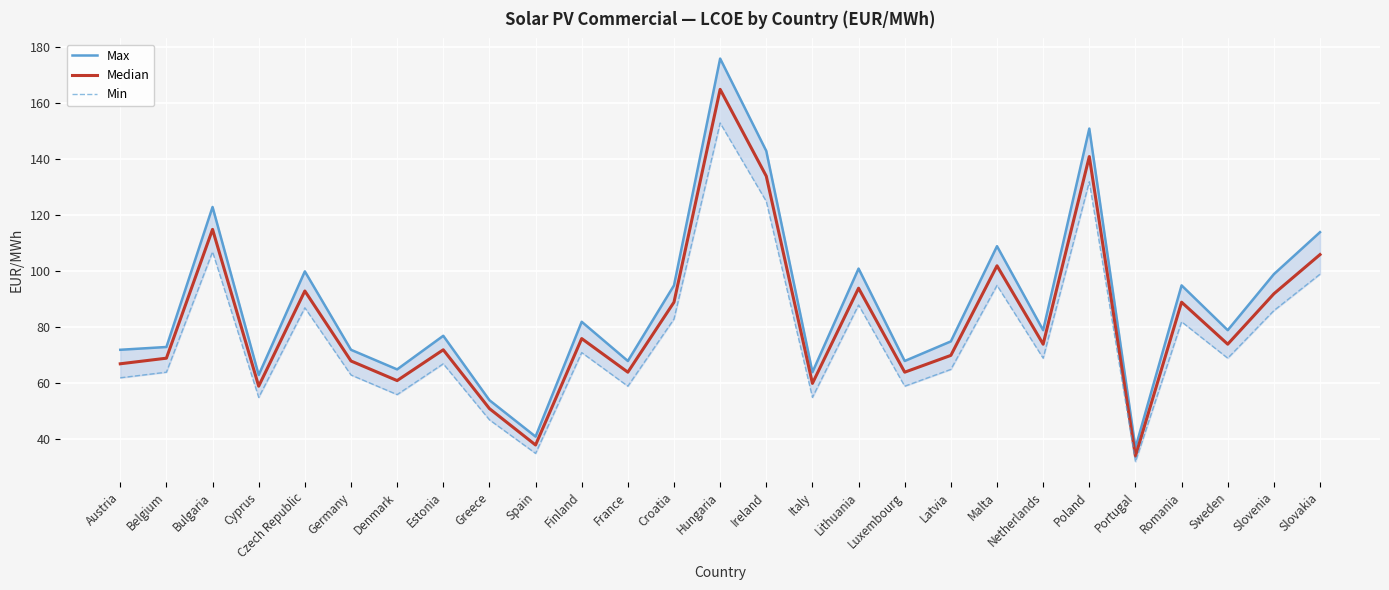

How many data points in Median are above 74?

12